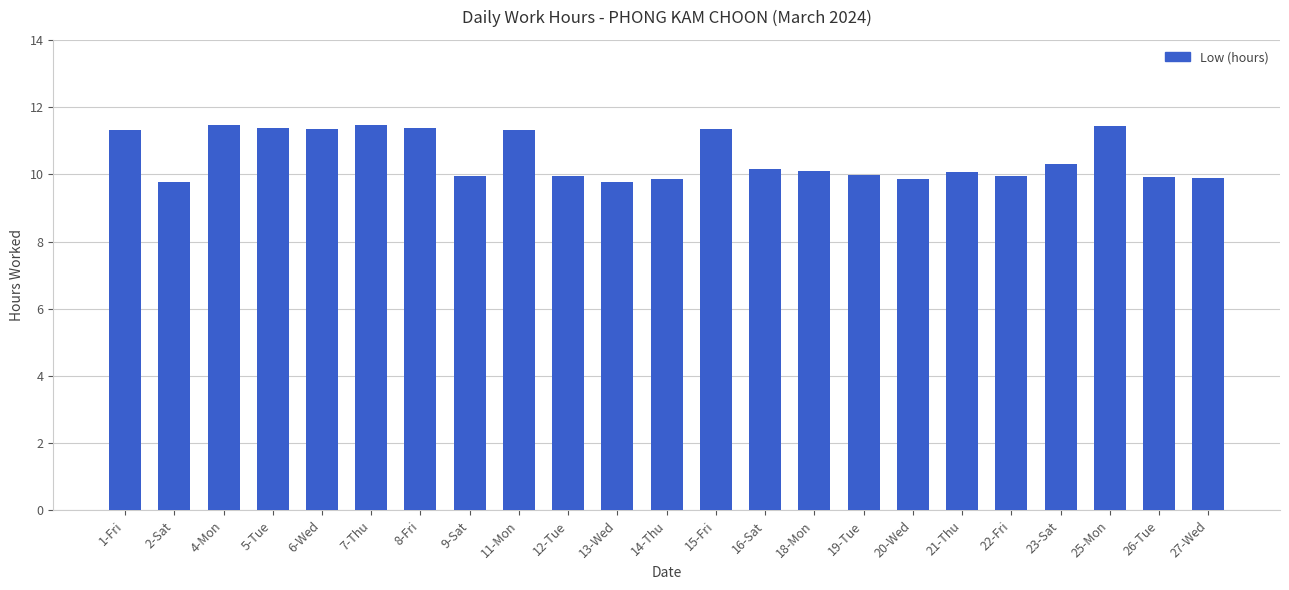

Approximately how many times larger is the value at 11-Mon compared to 14-Thu?

1.1